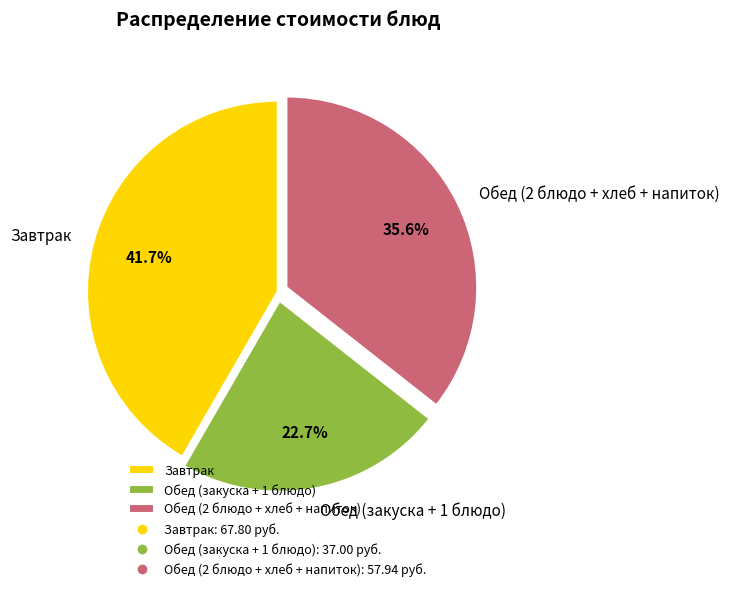

Combined, what portion of the pie is Обед (2 блюдо + хлеб + напиток) and Обед (закуска + 1 блюдо)?

58.3%